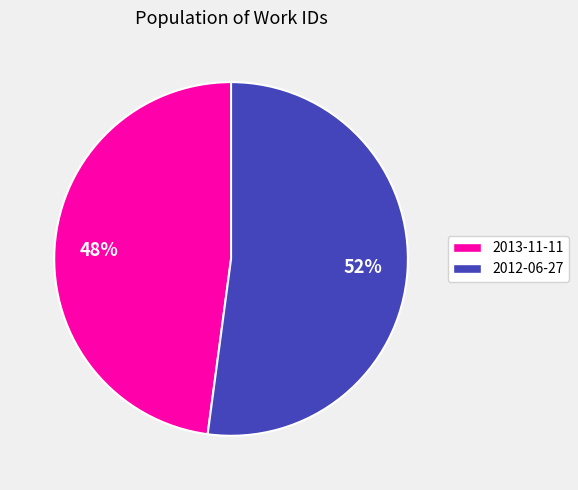

To the nearest percent, what is the difference between the largest and smallest slice percentages?

4%